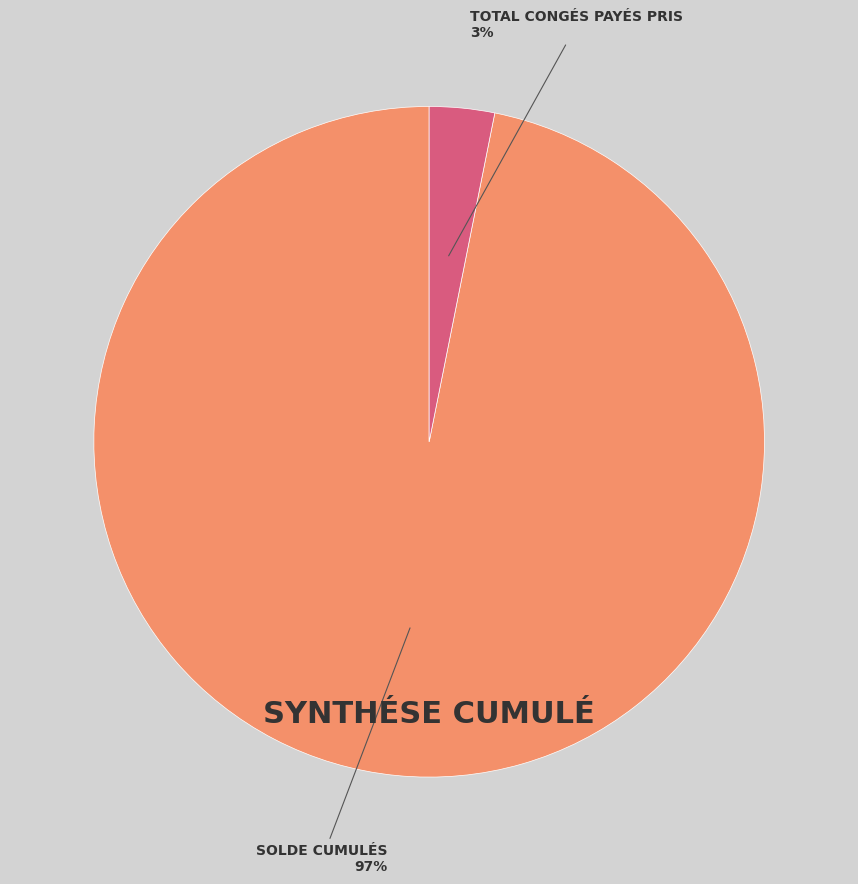

Is there any slice that represents more than half of the pie?

Yes